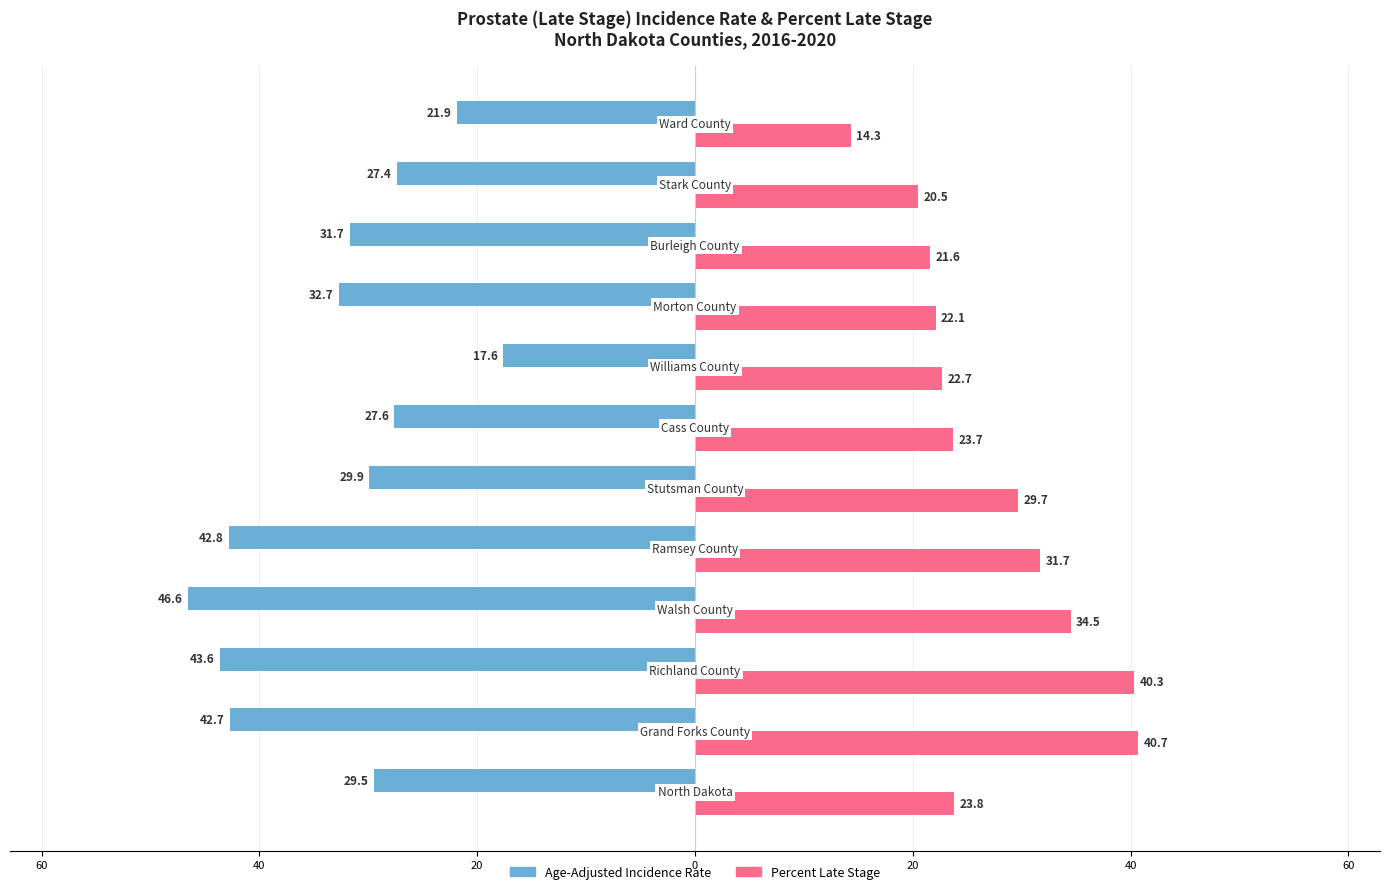

What are all the series names shown in the legend?

Age-Adjusted Incidence Rate, Percent Late Stage